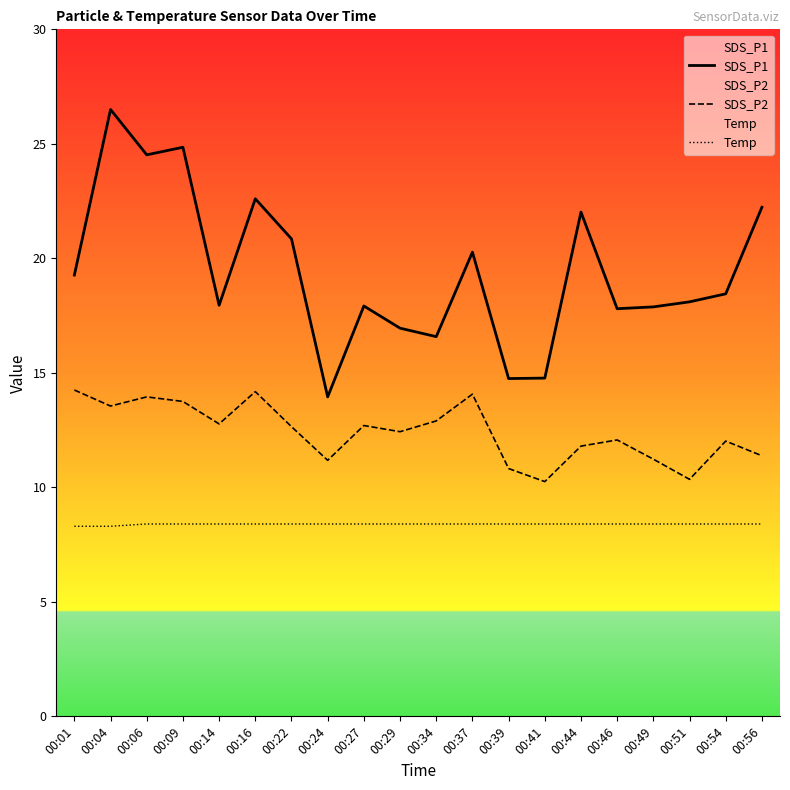

What is the minimum value shown in the chart?

8.3